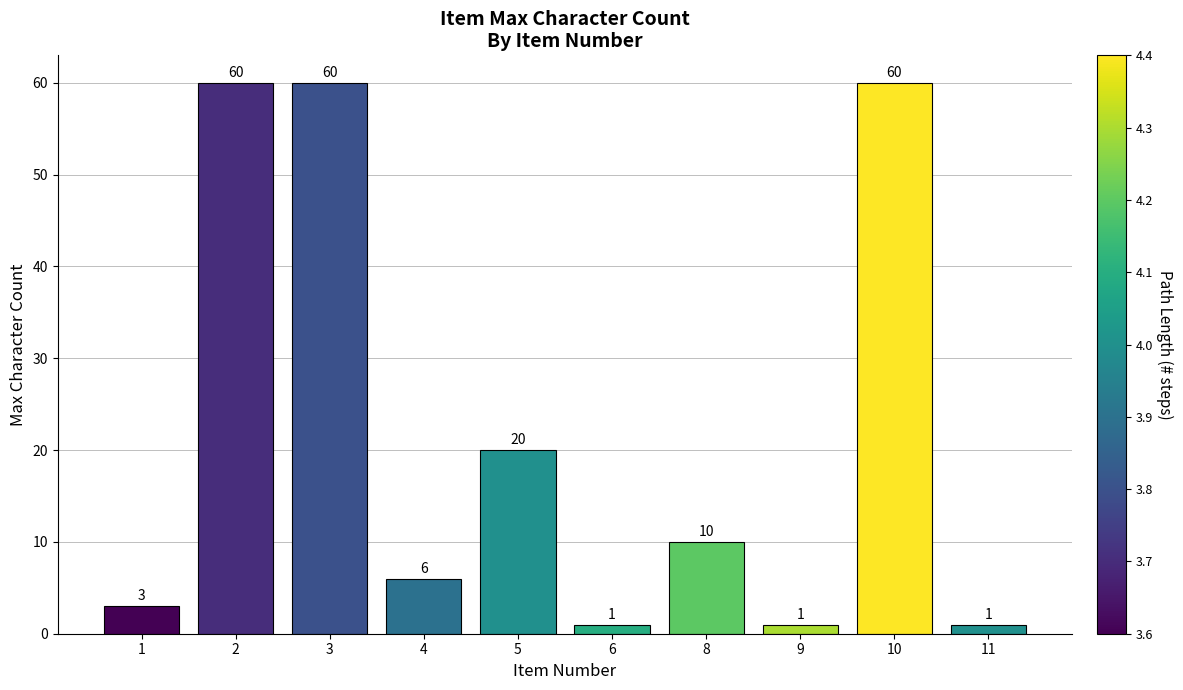

Reading left to right, extract all data points from this chart.

1=3	2=60	3=60	4=6	5=20	6=1	8=10	9=1	10=60	11=1